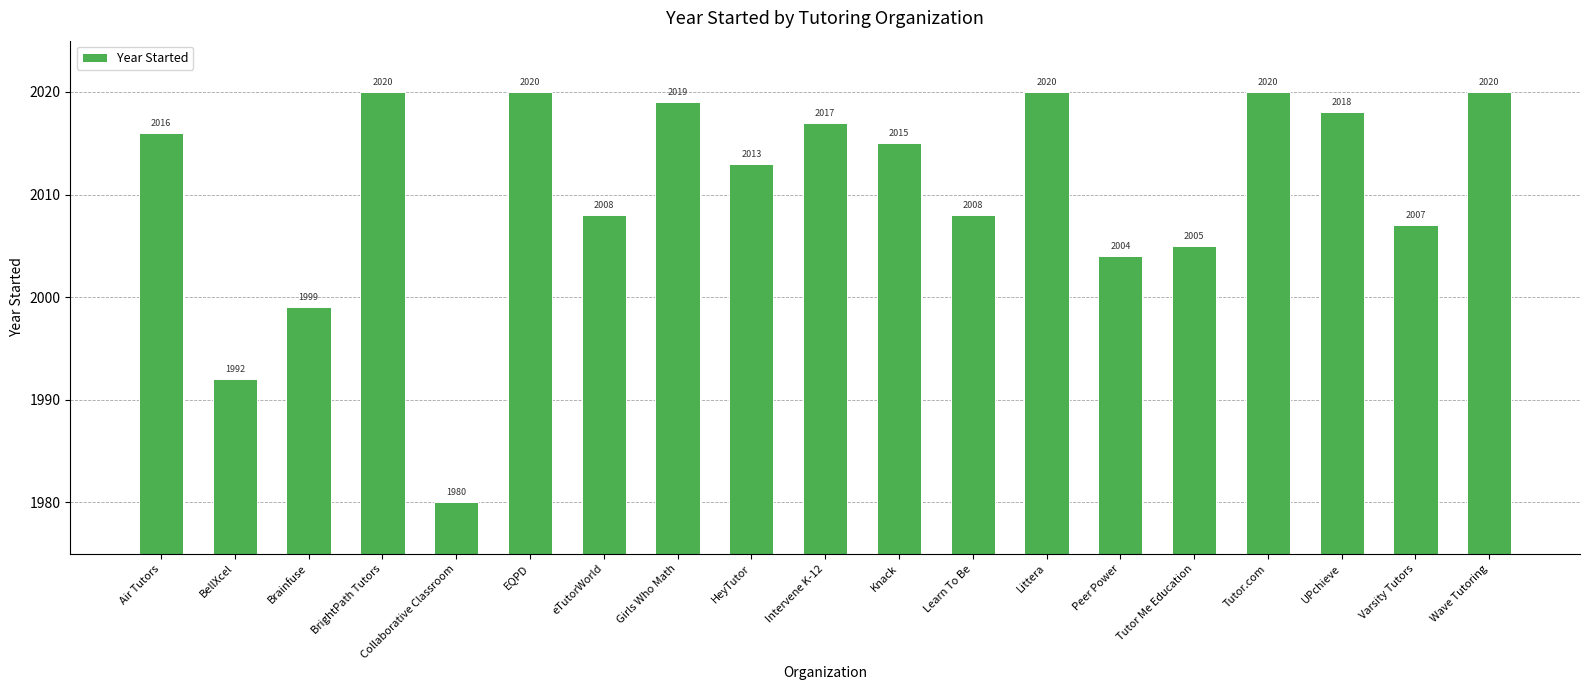

What is the sum of the values at Tutor.com and Girls Who Math?

4039